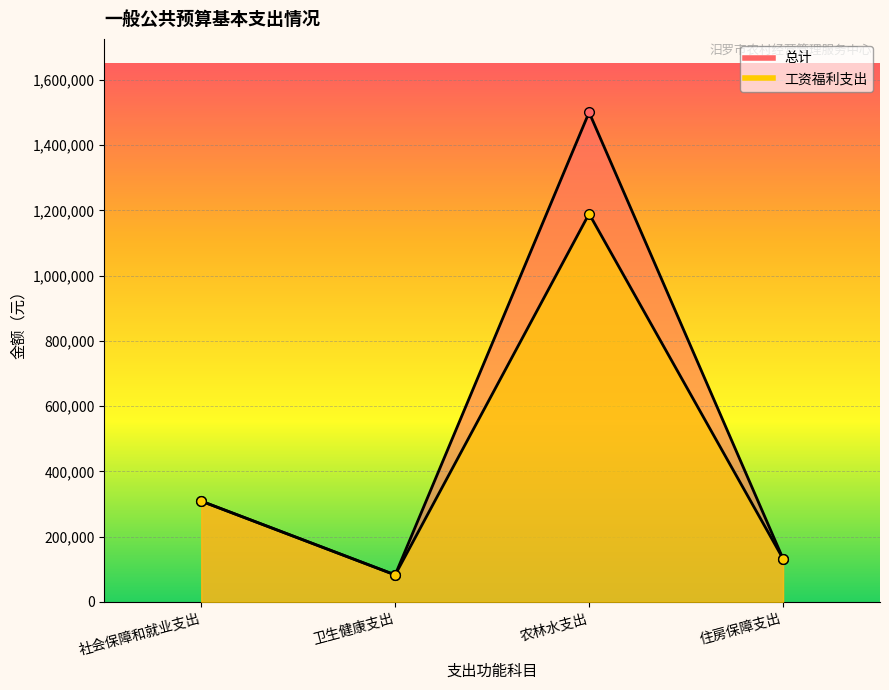

The value of 工资福利支出 at 农林水支出 is 1625980. True or false?

False